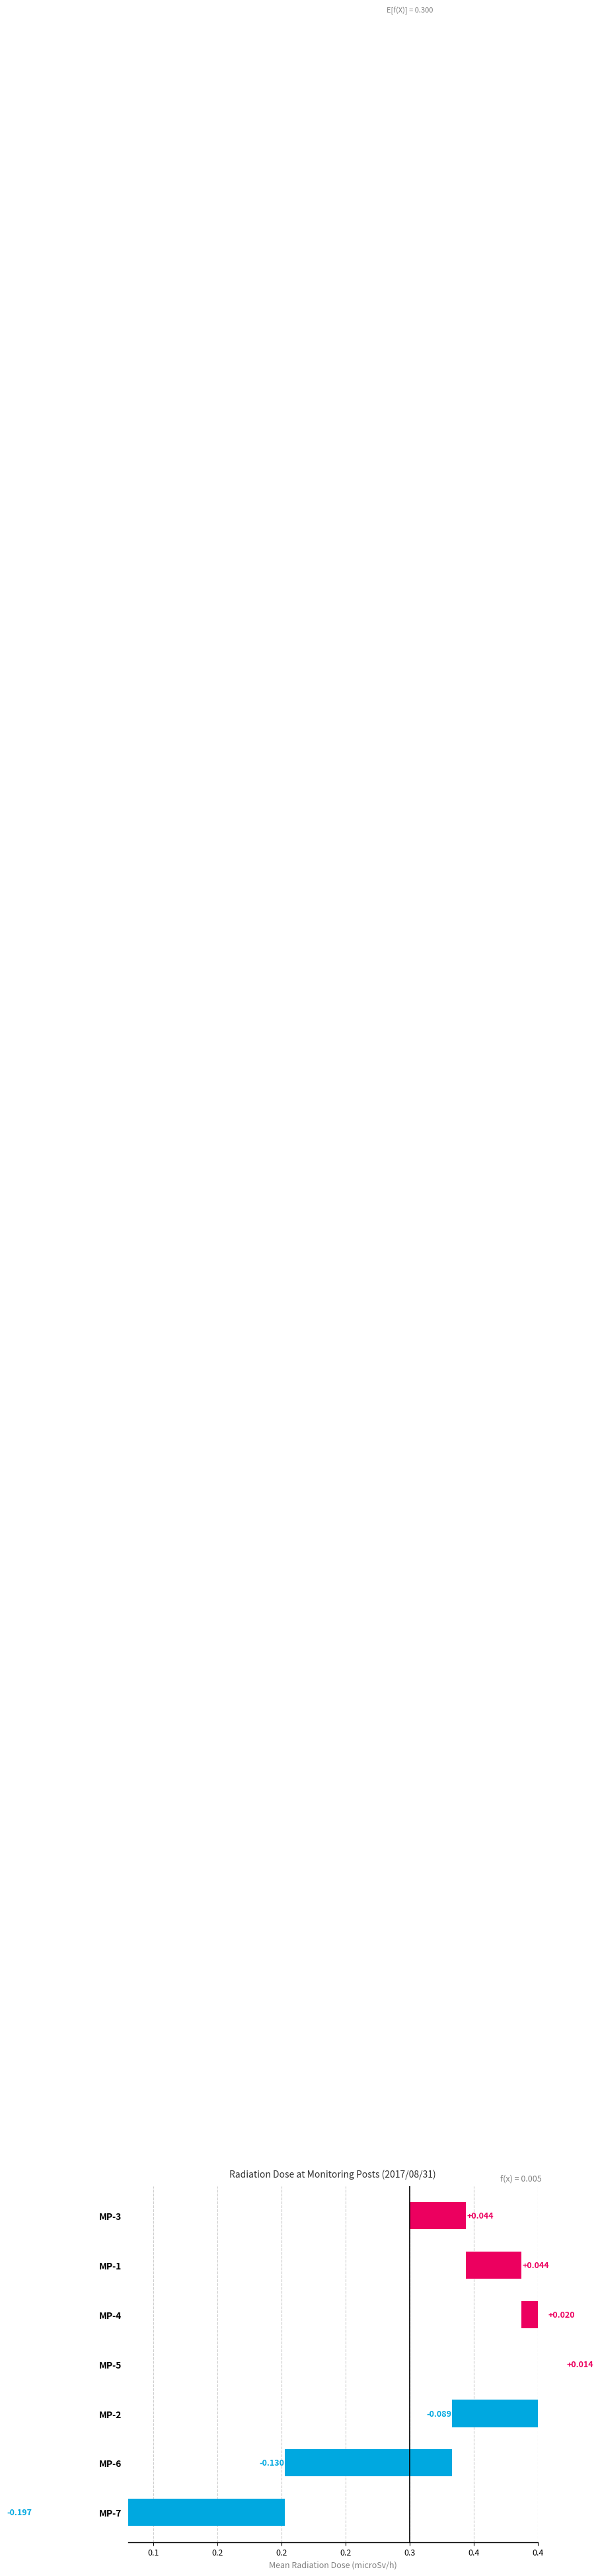

Does the chart contain stacked bars?

No